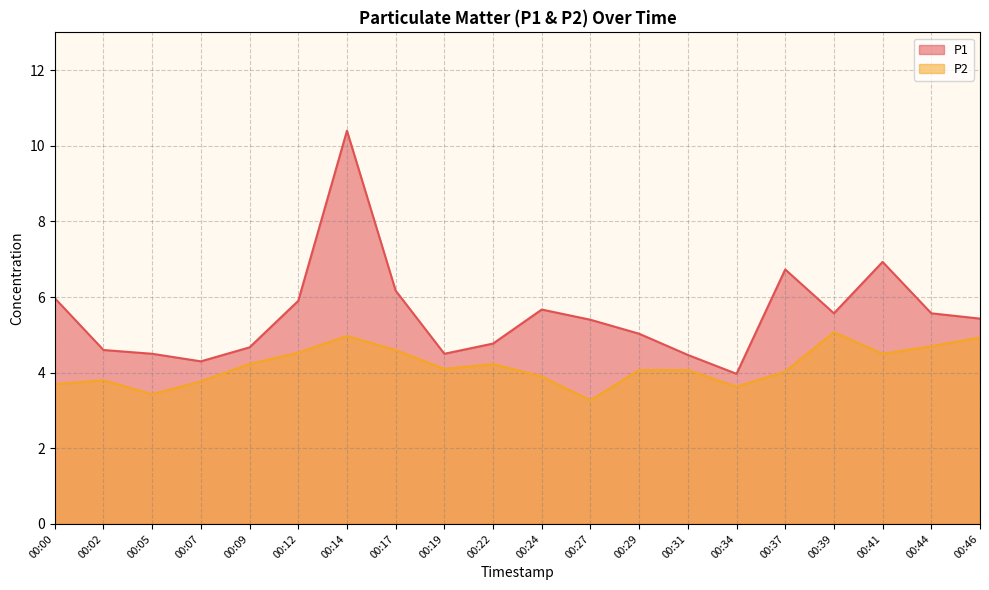

At which label does P2 reach its peak?

00:39